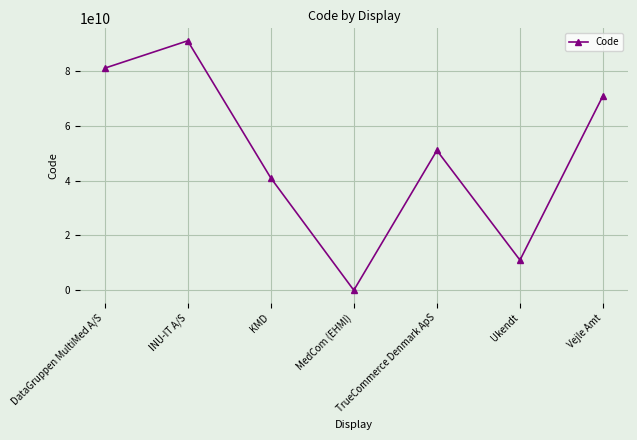

What is the maximum value shown in the chart?

91000035009